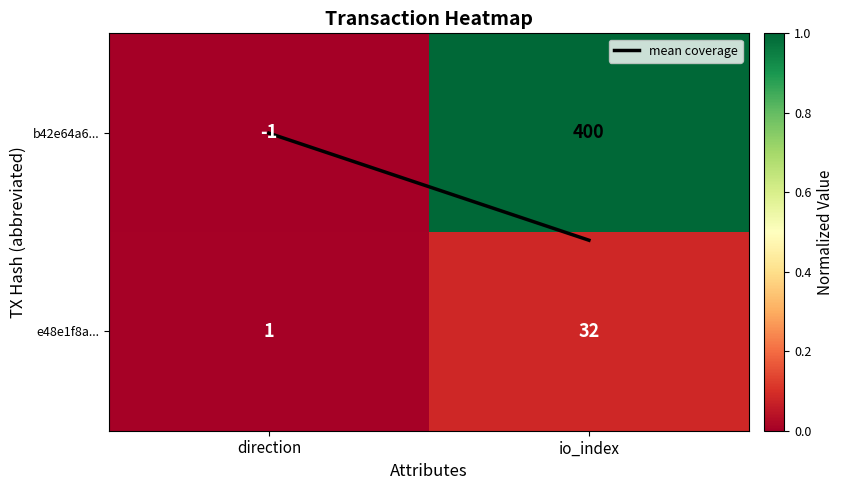

Which label corresponds to the largest value in the chart?

io_index